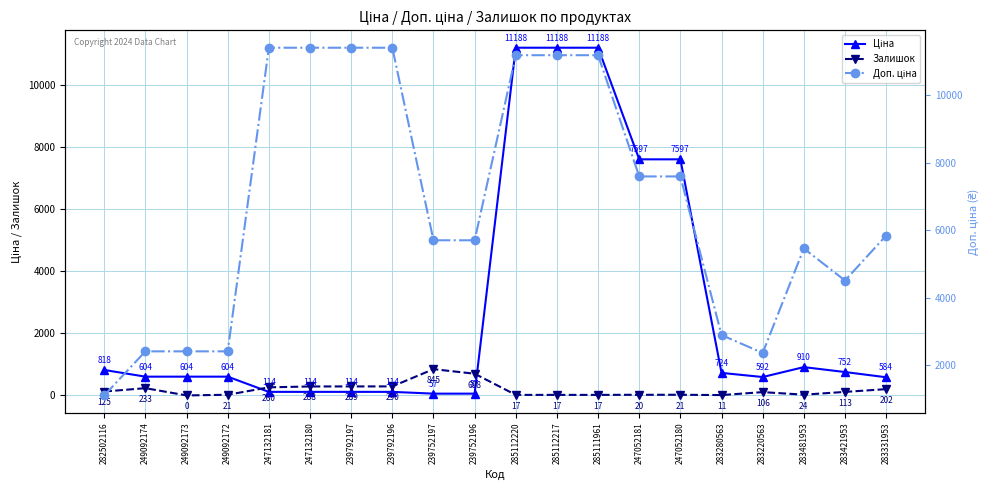

Rank the categories by Залишок value from highest to lowest.

239752197, 239752196, 239792196, 239792197, 247132180, 247132181, 249092174, 283331953, 282502116, 283421953, 283220563, 283481953, 249092172, 247052180, 247052181, 285112220, 285112217, 285111961, 283280563, 249092173